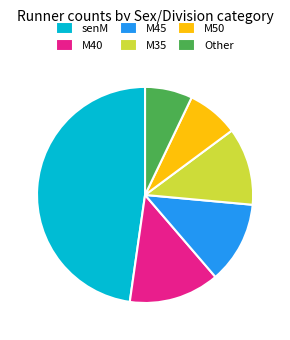

Which slice is the largest?

senM